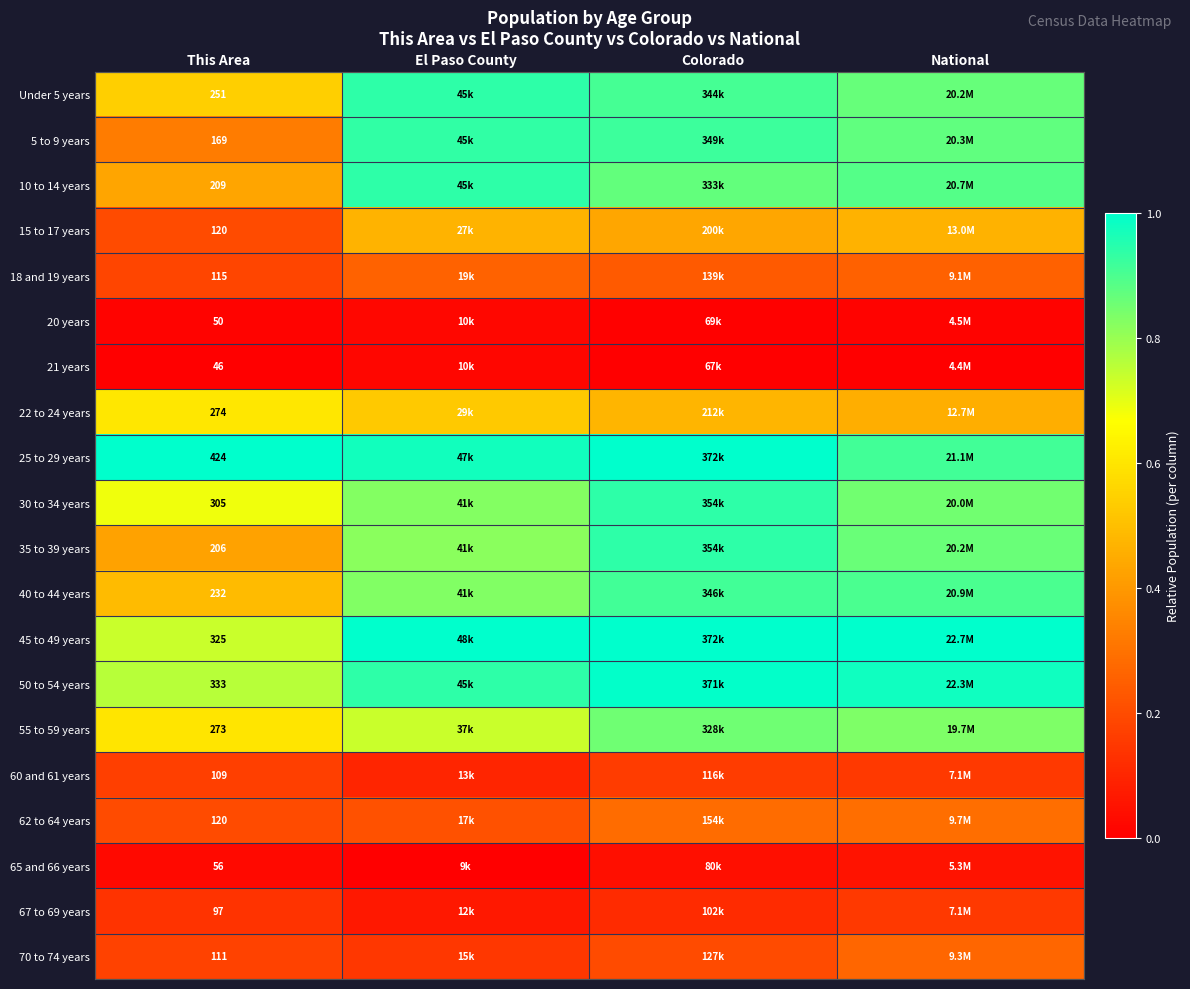

True or false: 55 to 59 years has a value of 0.5 at Colorado.

False